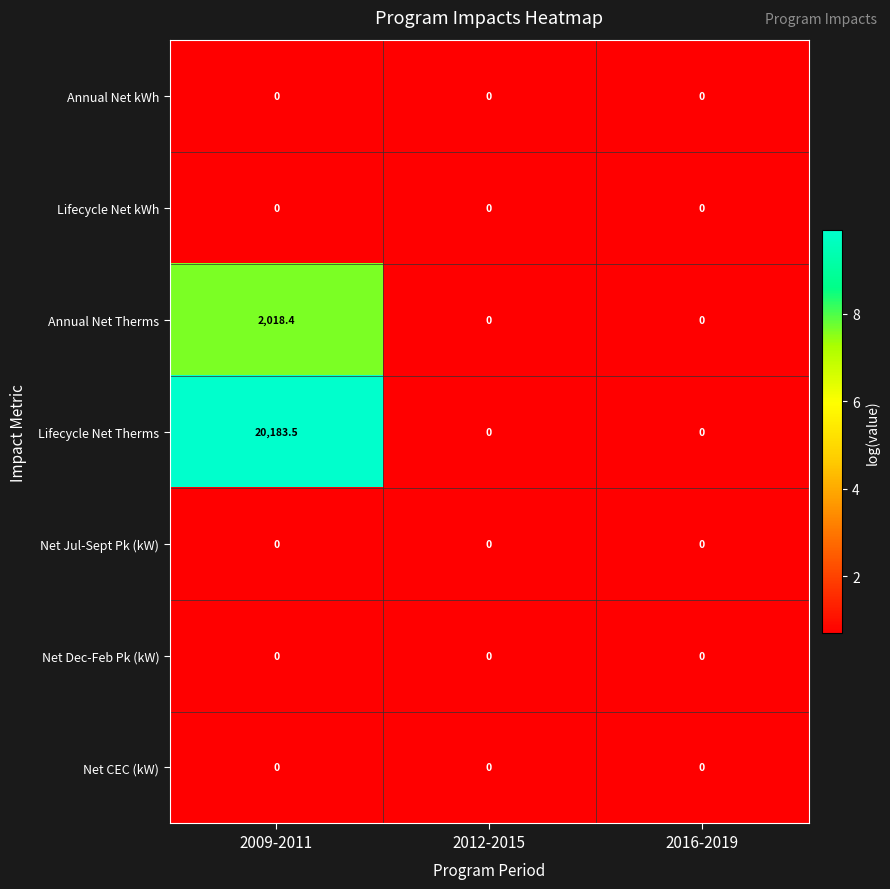

What is the sum of the Lifecycle Net Therms values at 2012-2015 and 2009-2011?

20183.5